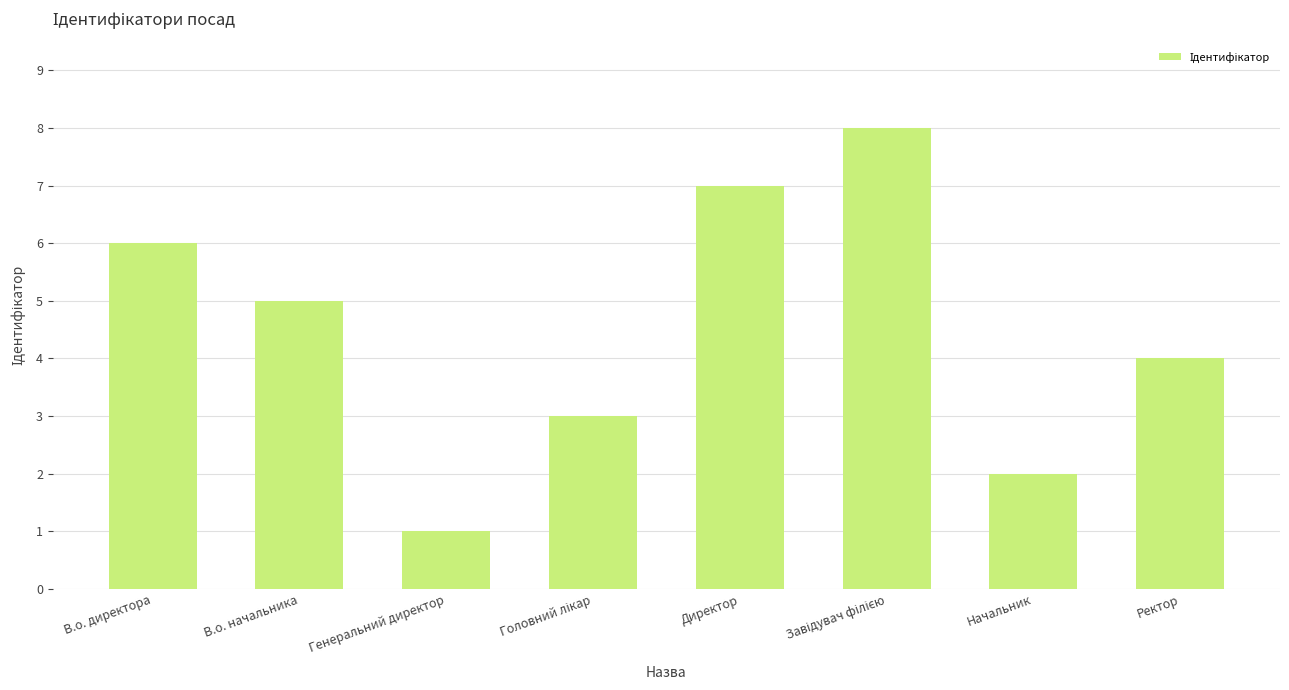

Which label corresponds to the smallest value in the chart?

Генеральний директор